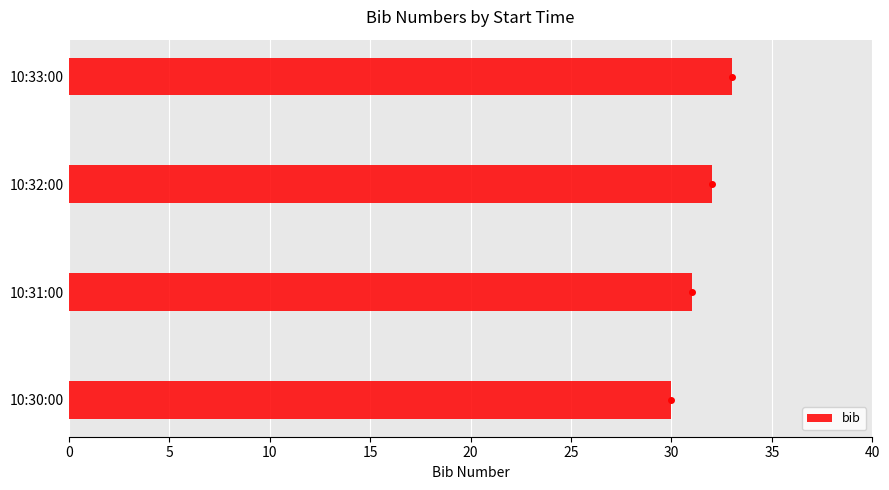

Does the chart contain stacked bars?

No